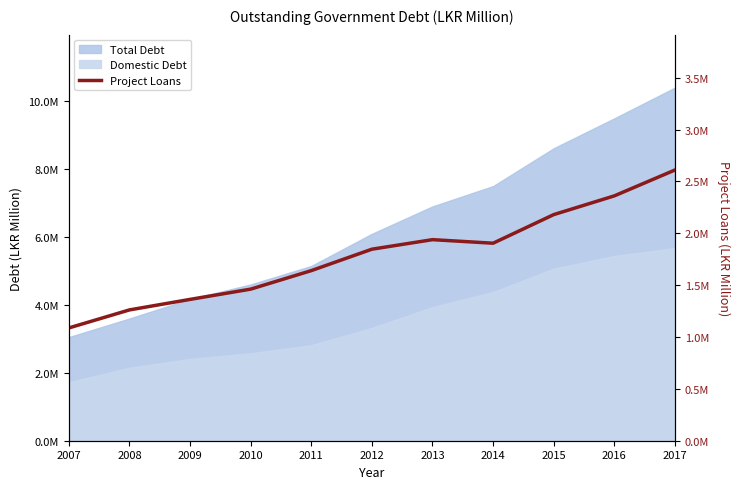

Which category has the highest value across all series?

2017